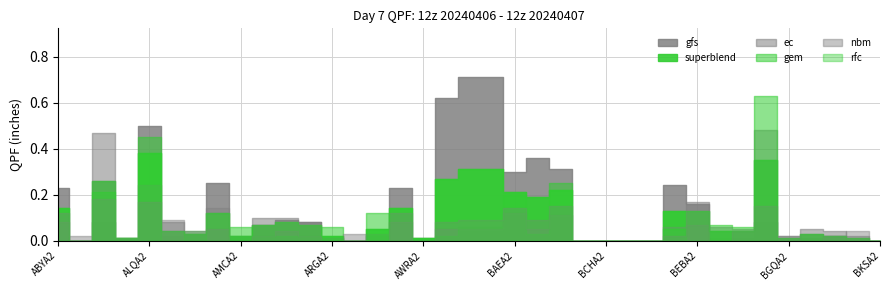

True or false: ec has more than 1 points higher than both neighbors.

True